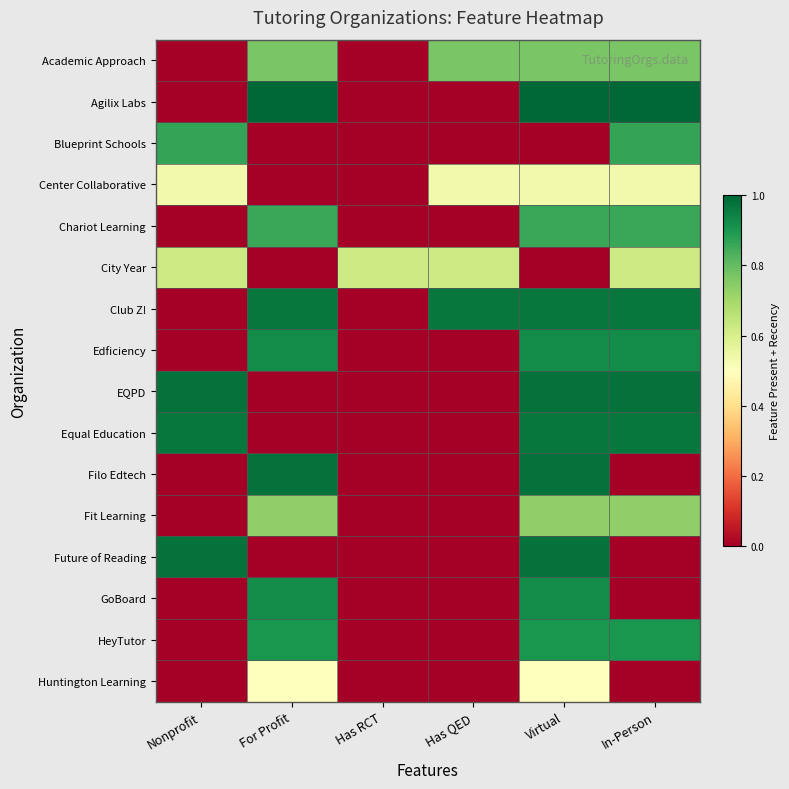

Between Has QED and Nonprofit, which is larger?

Has QED